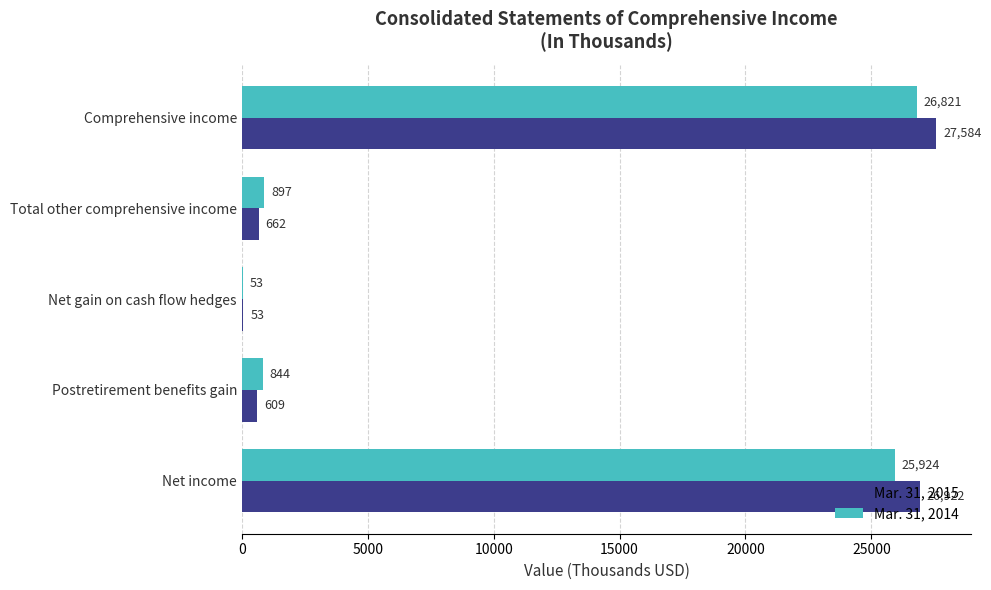

Which category has the highest value in the Mar. 31, 2014 series?

Comprehensive income